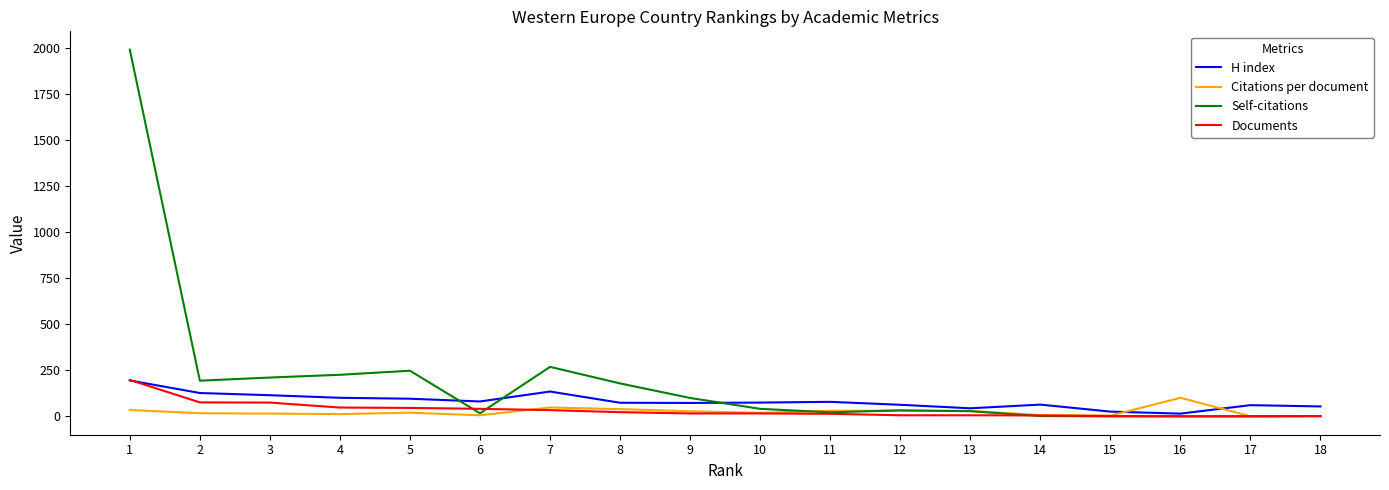

What is the average value of the Self-citations series?

198.0